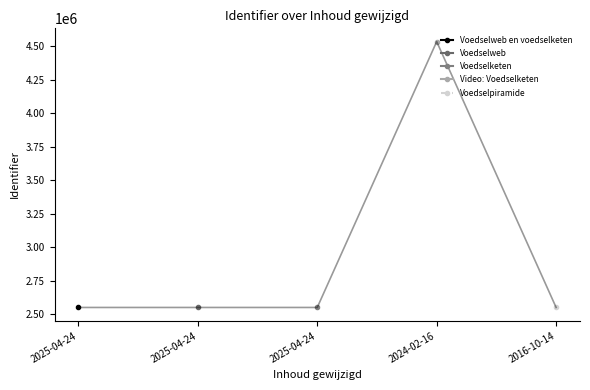

Rank the categories by value from lowest to highest.

2025-04-24, 2025-04-24, 2025-04-24, 2016-10-14, 2024-02-16